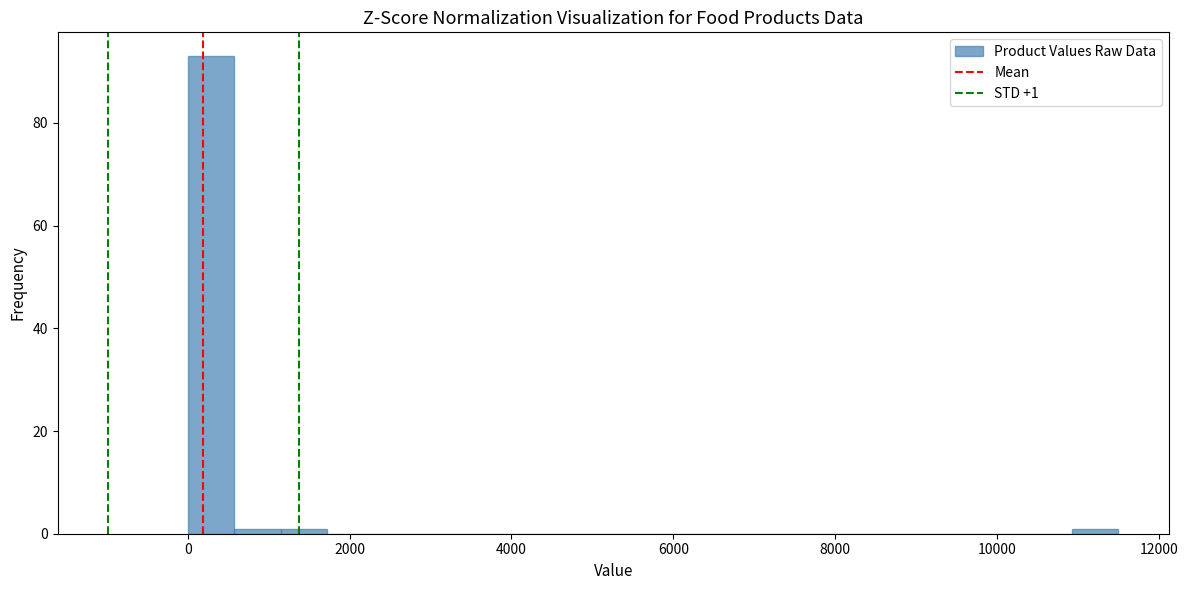

Around what value on the x-axis is the tallest bar? Give the approximate position of its centre, as read against the axis.

200